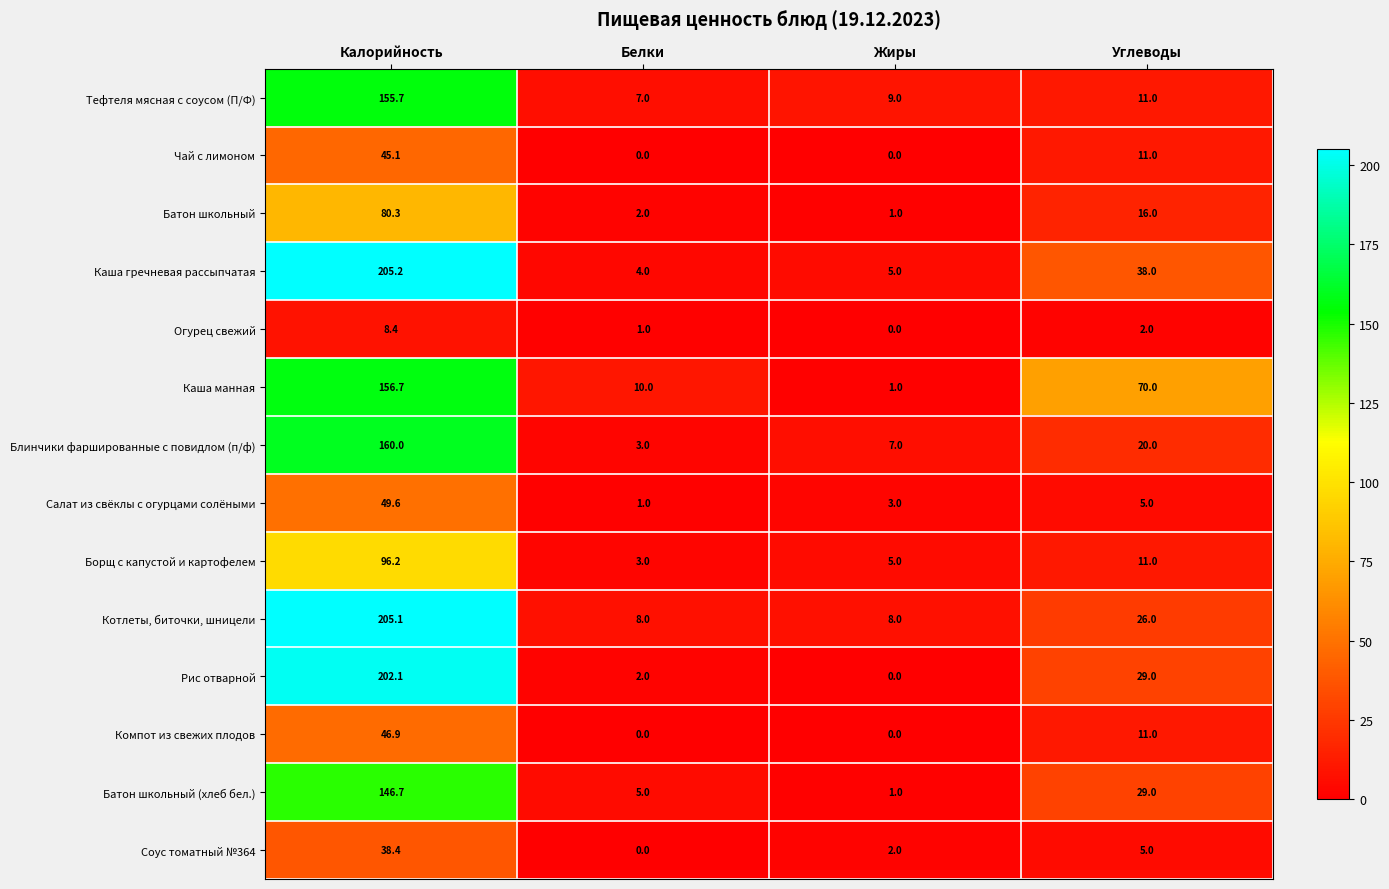

What is the maximum value for Батон школьный (хлеб бел.)?

146.7